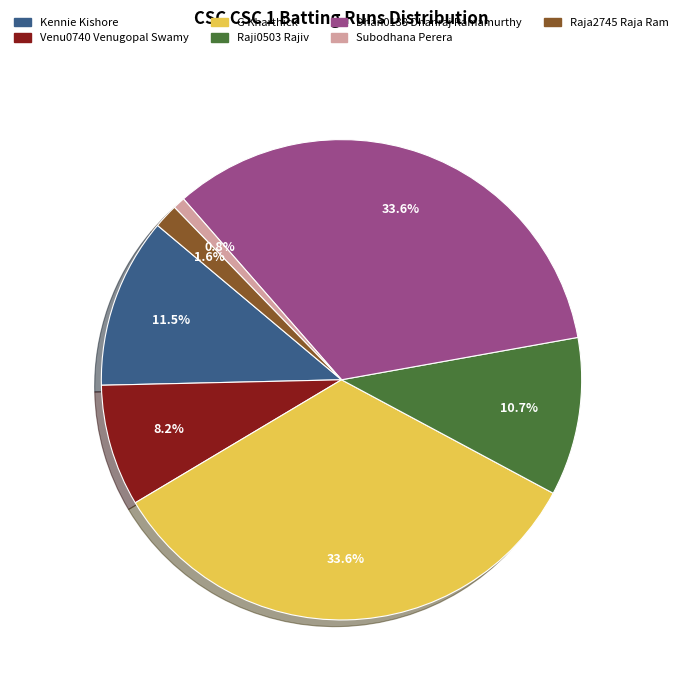

To the nearest percent, what is the combined percentage of Subodhana Perera and Dhan0138 Dhanraj Ramamurthy?

34%